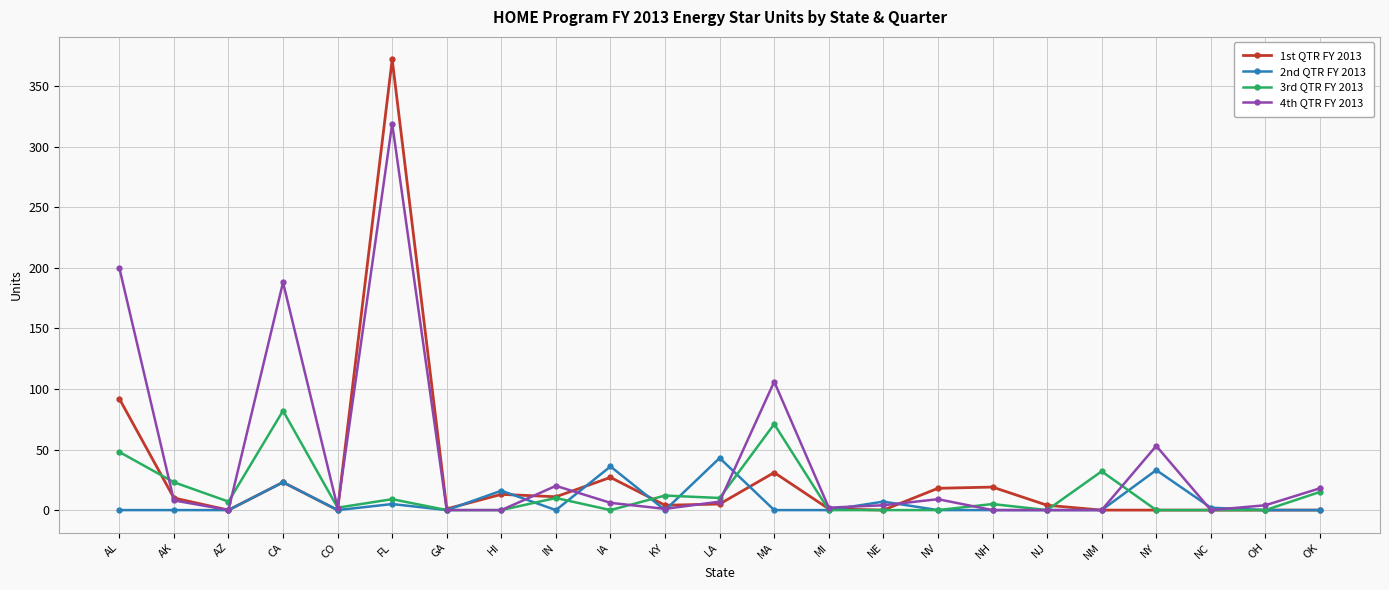

How many lines are shown in the chart?

4